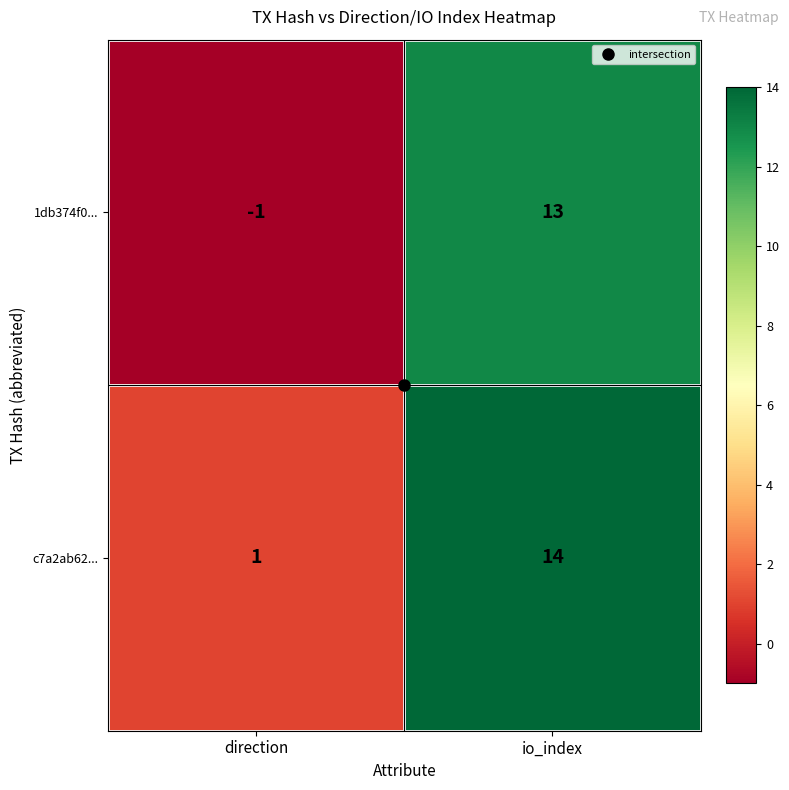

Which series changed the most between direction and io_index?

1db374f0...